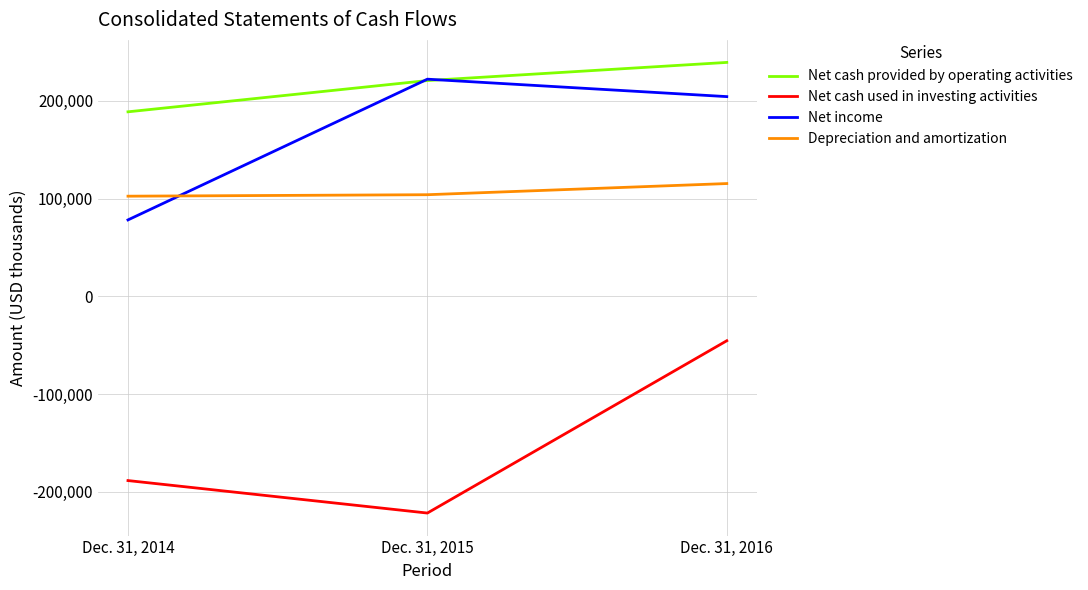

What is the difference between the highest and lowest values at Dec. 31, 2016?

284817